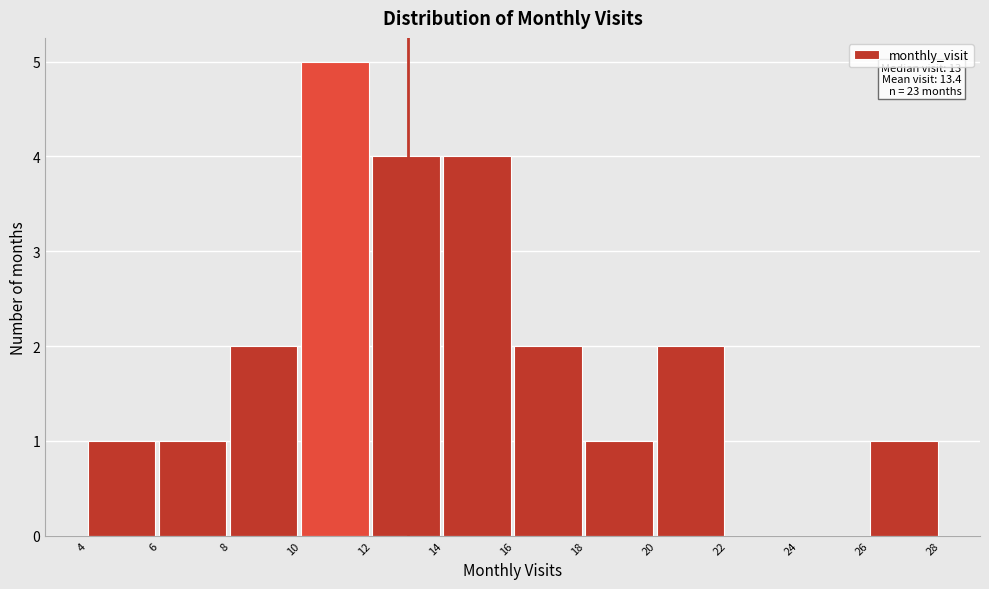

Which range on the x-axis has the tallest bar?

10 to 12